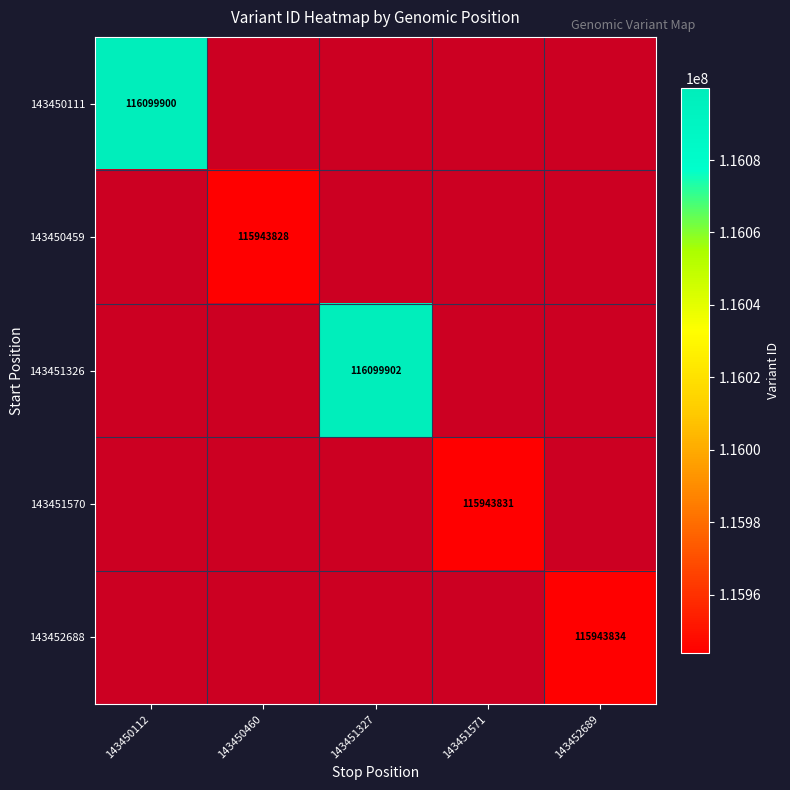

The 143452688 series shows 38805924.6 at 143452689. True or false?

False